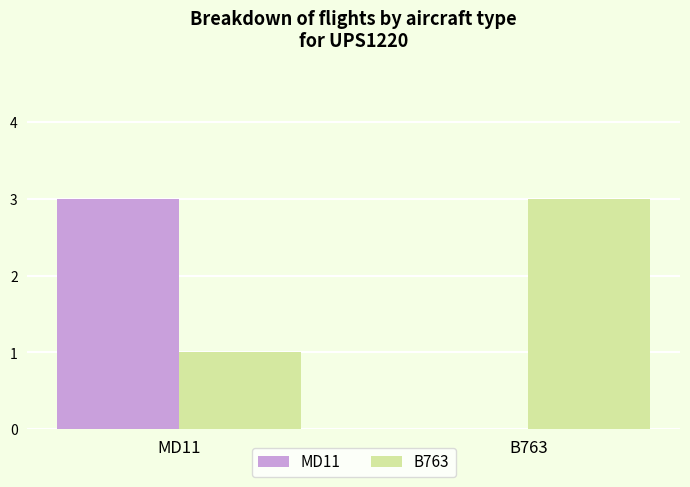

What is the sum of all MD11 values?

3